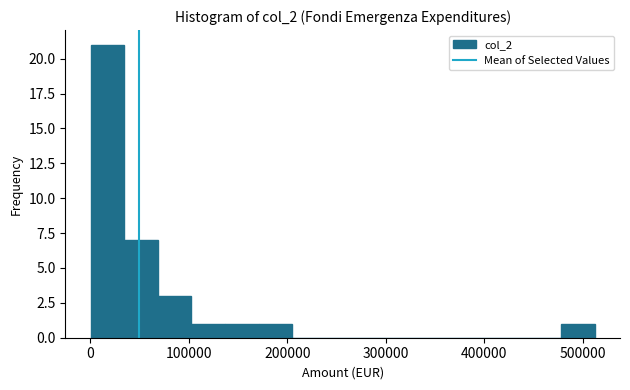

Around what value on the x-axis is the tallest bar? Give the approximate position of its centre, as read against the axis.

20000